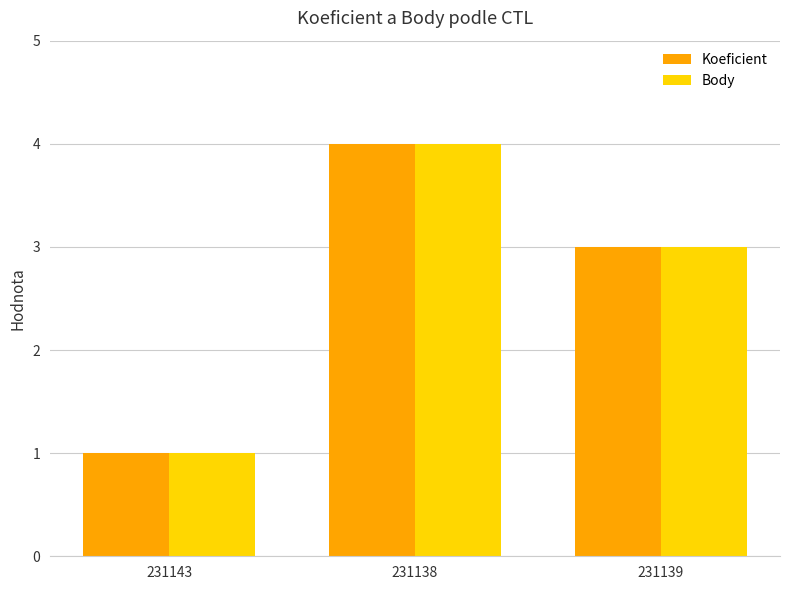

The value of Koeficient at 231139 is 3. True or false?

True